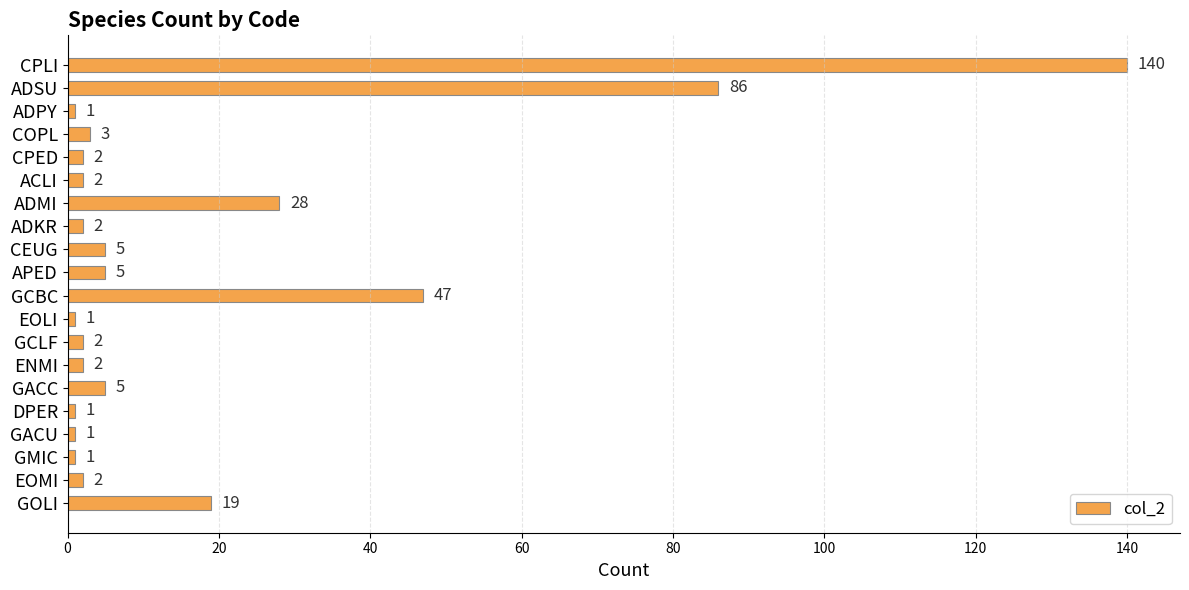

Is it true that the value at DPER is 1?

True